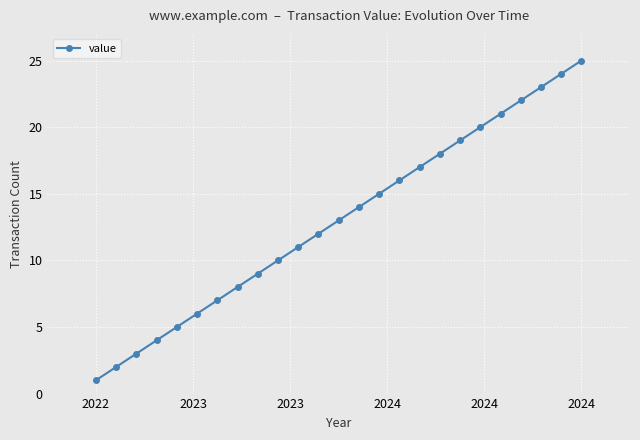

True or false: the data has more than 1 interior local peaks.

False